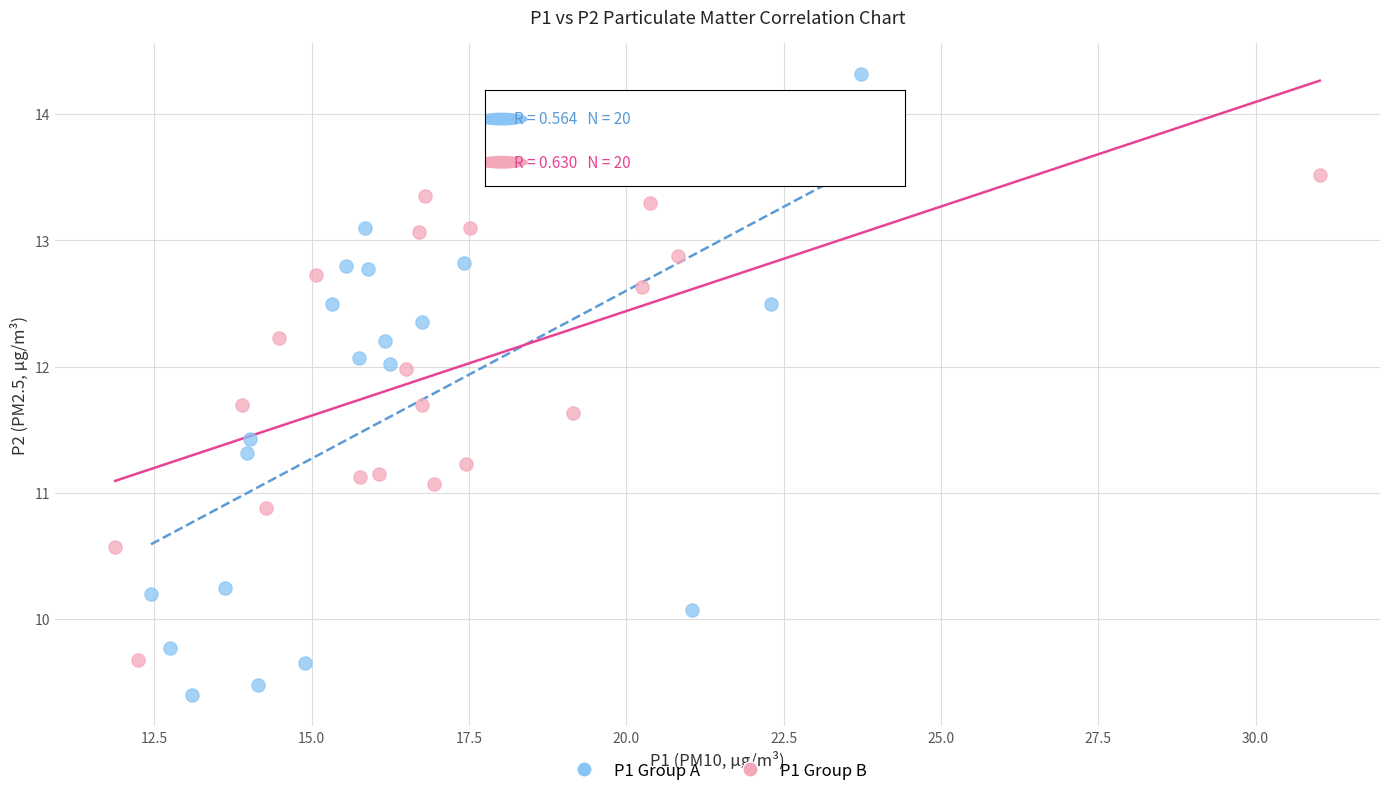

Which series has the largest Y range (max minus min)?

P1 Group A